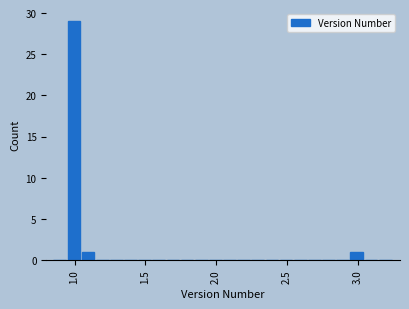

Read against the x-axis, roughly where is the centre of the tallest bar?

1.00